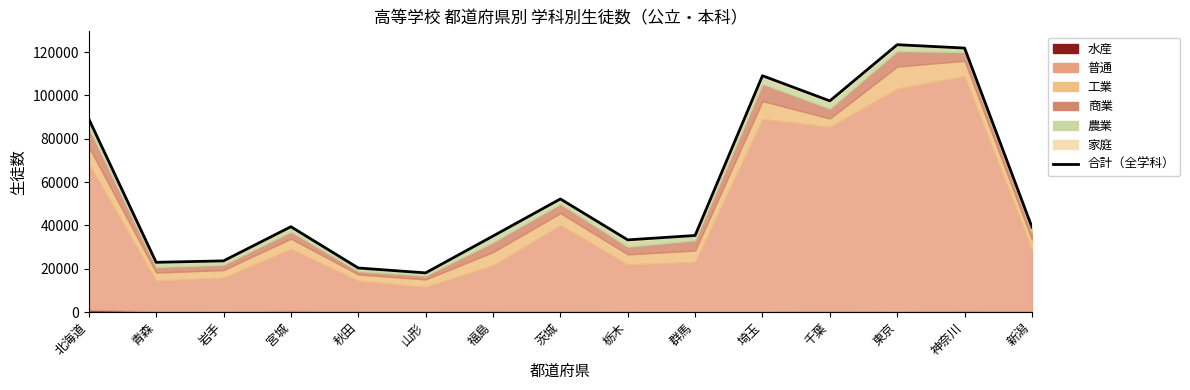

What position from the right is 秋田?

11